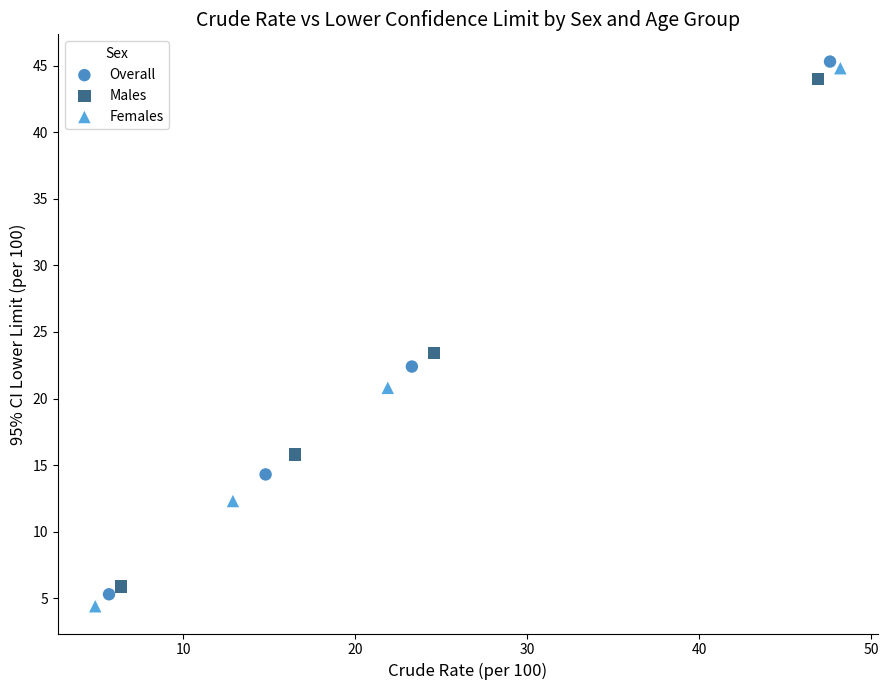

Which series has the widest spread of Y values?

Females